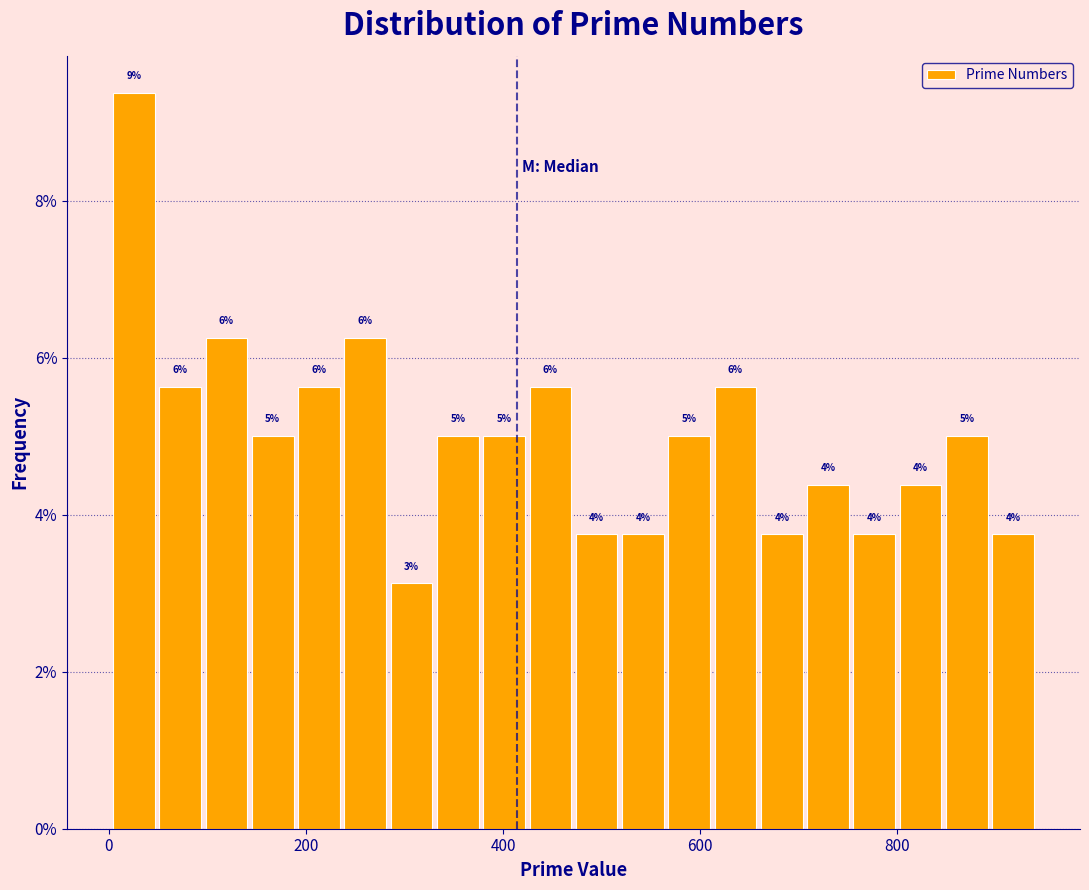

Around what value on the x-axis is the tallest bar? Give the approximate position of its centre, as read against the axis.

20